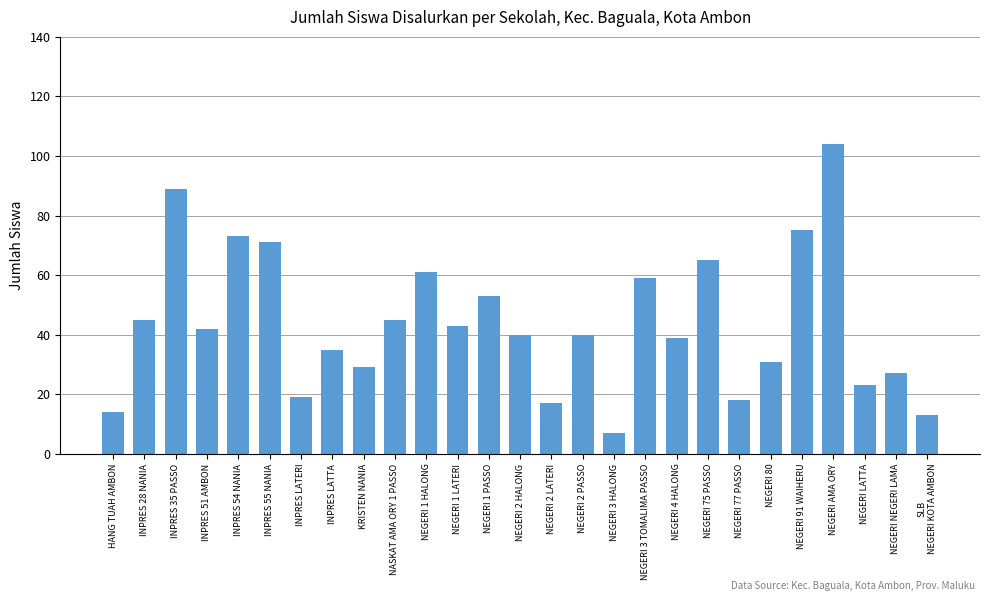

Reading right to left, extract all data points from this chart.

13	27	23	104	75	31	18	65	39	59	7	40	17	40	53	43	61	45	29	35	19	71	73	42	89	45	14